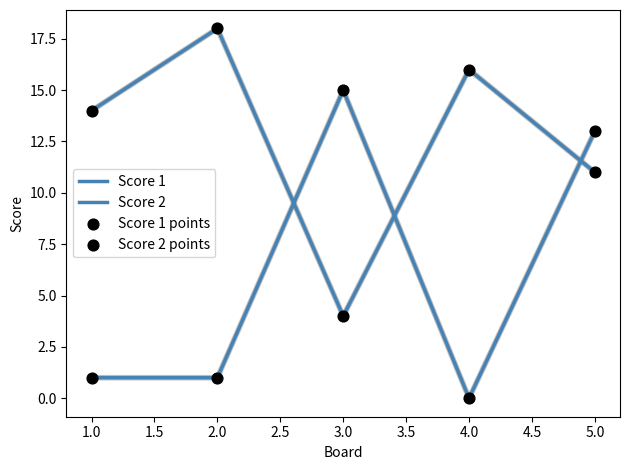

Which series has the largest total across all categories?

Score 1